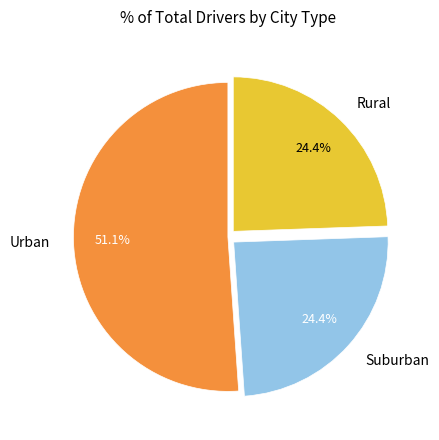

How much of the chart is everything except Rural?

75.6%